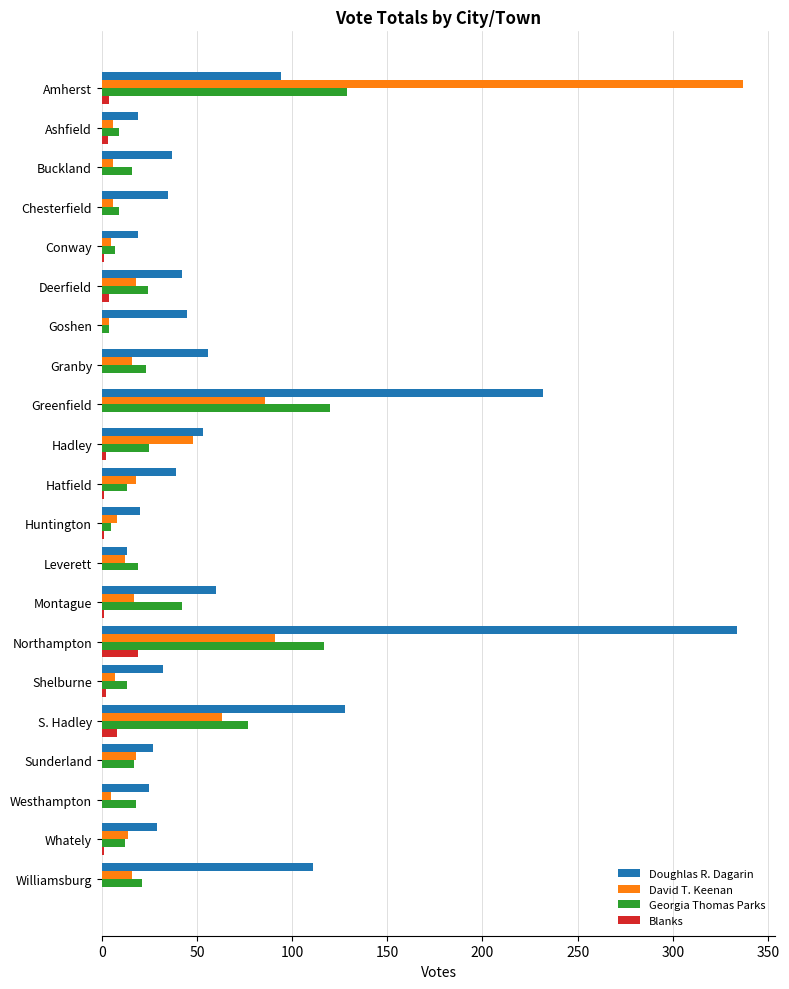

What is the sum of all Doughlas R. Dagarin values?

1450